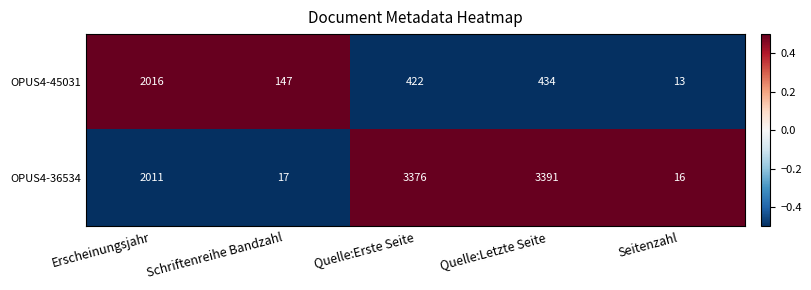

Count the number of data series in this chart.

2